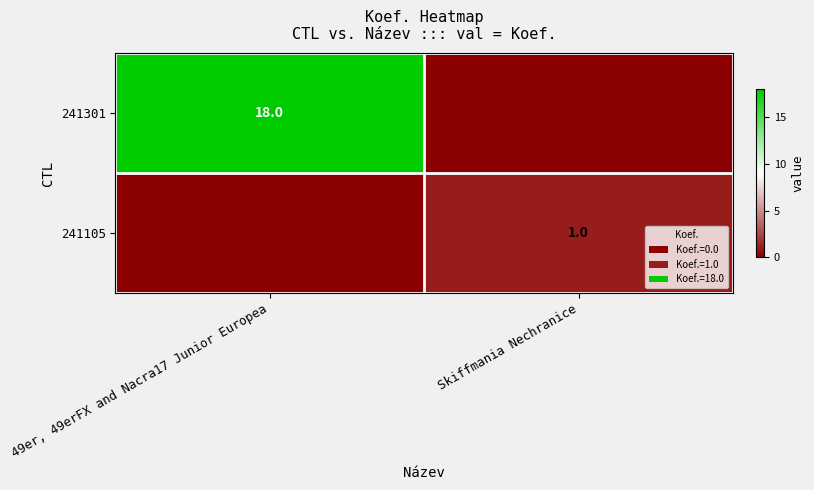

True or false: 241105 has a value of 1 at Skiffmania Nechranice.

True